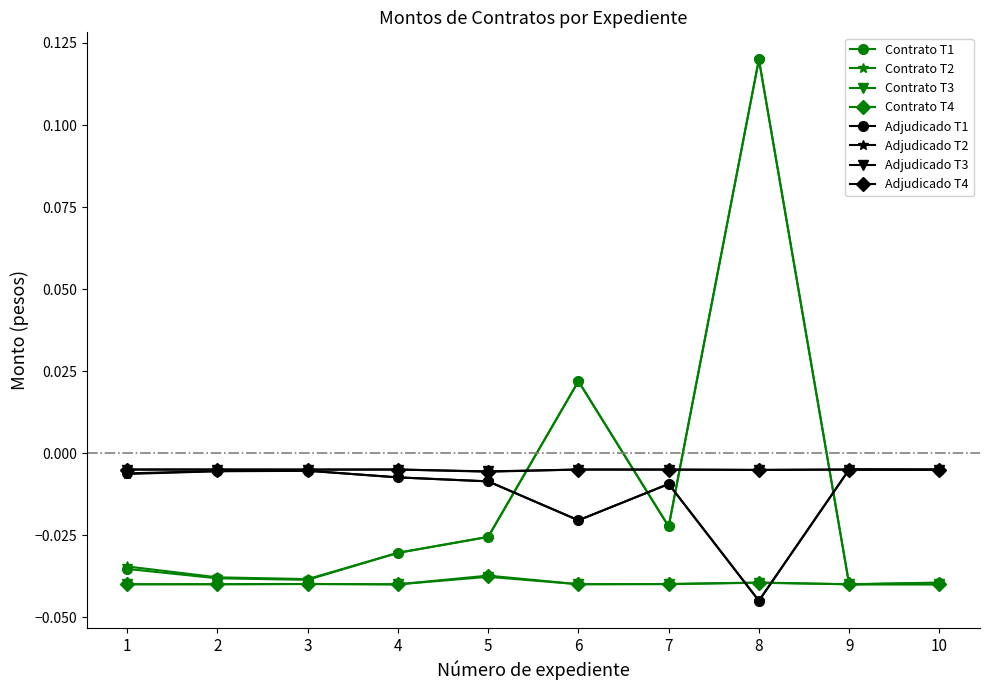

Is it true that Contrato T1 equals -0.1 at 9?

False